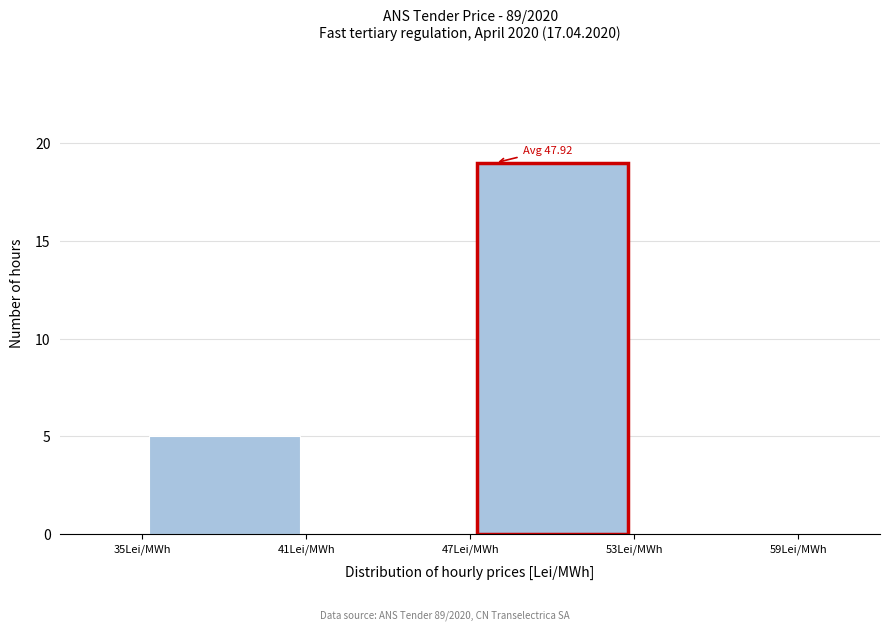

Which range on the x-axis has the tallest bar?

47 to 53